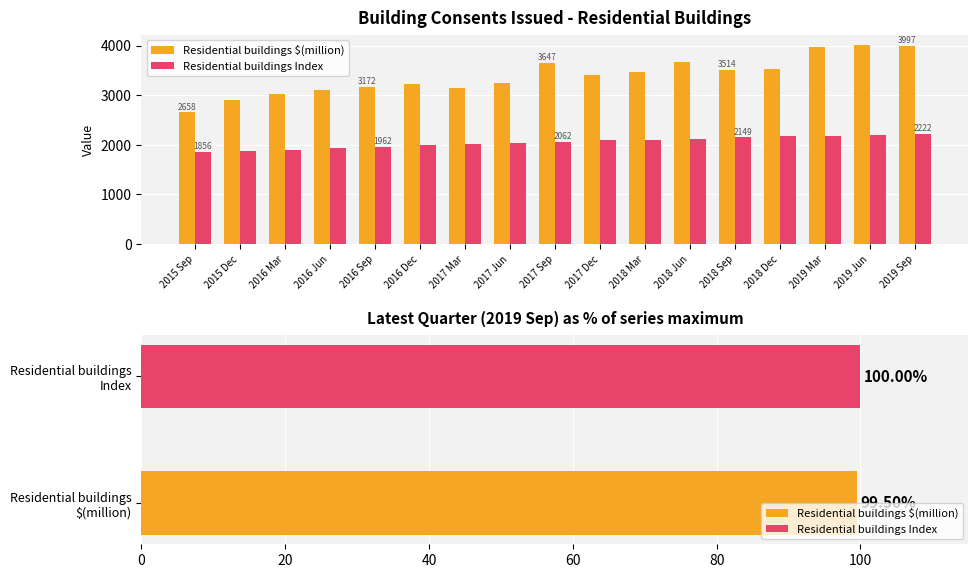

Which series has the widest spread of values?

Residential buildings $(million)